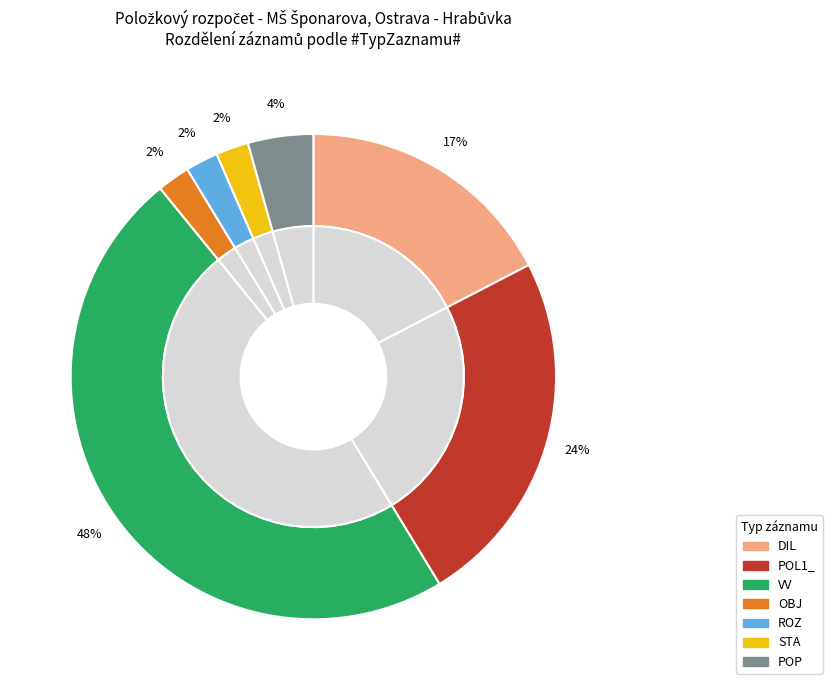

The OBJ slice represents 1% of the pie. True or false?

False